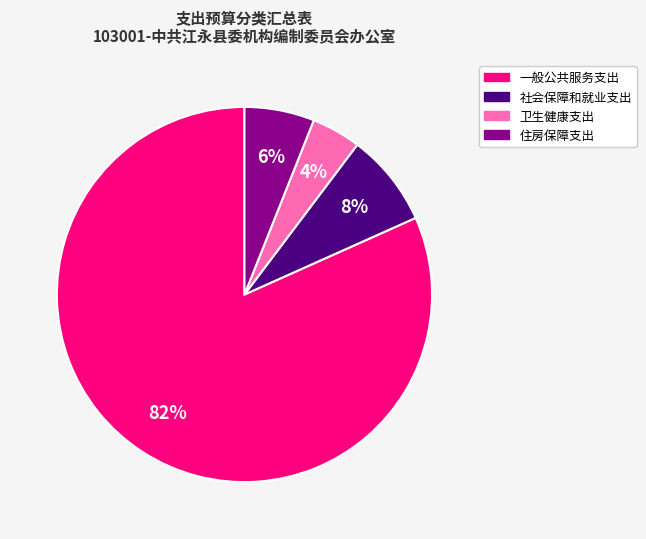

Do 卫生健康支出 and 一般公共服务支出 together represent more than half of the pie?

Yes